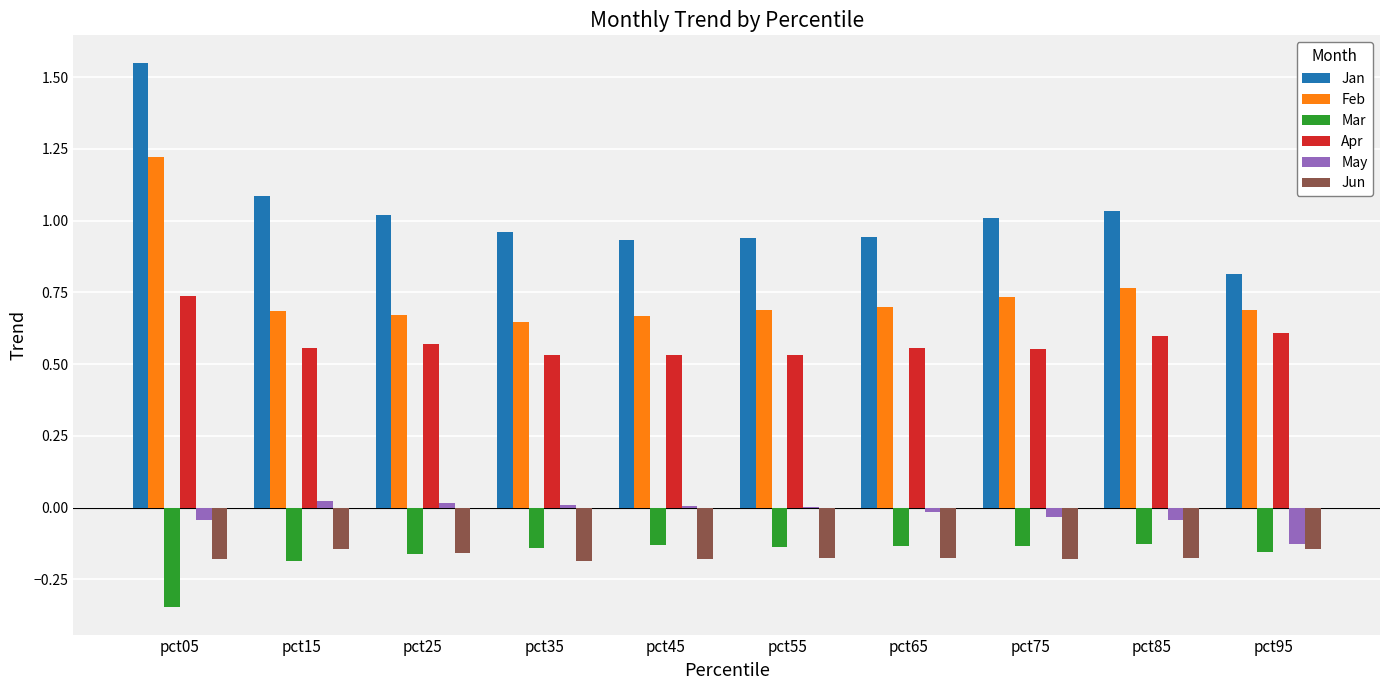

At which category does the chart reach its peak across all series?

pct05